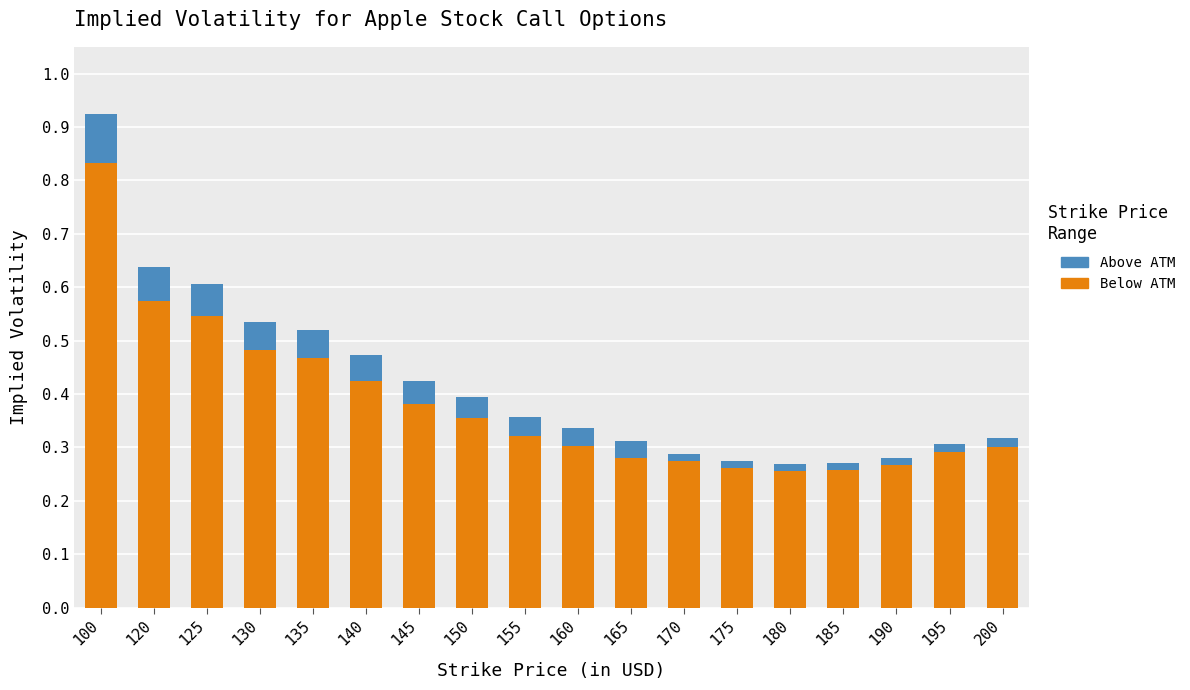

How many Below ATM values are between 0 and 1?

18